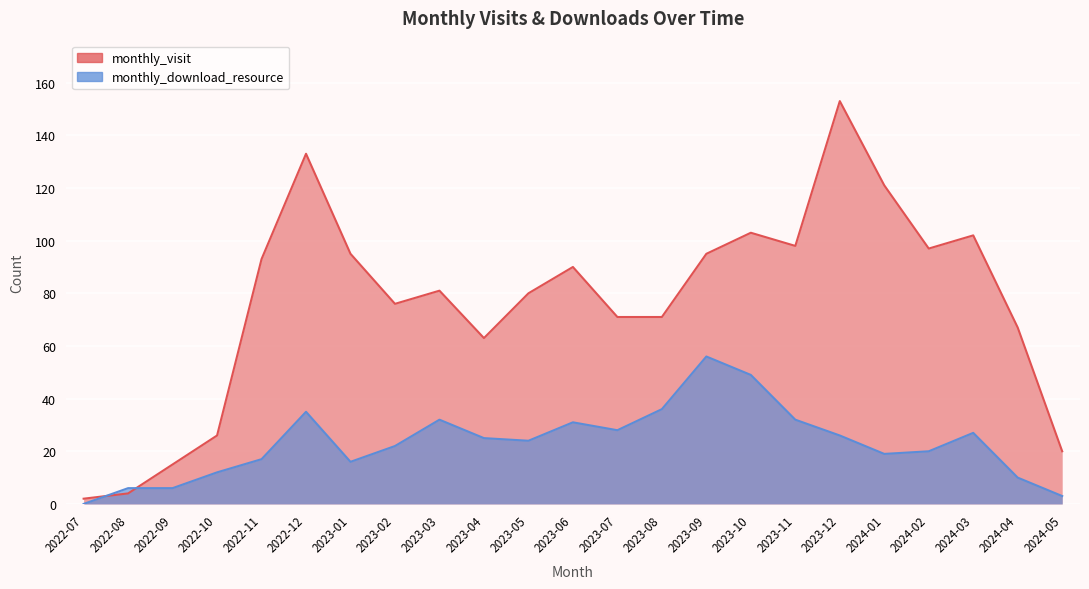

Where does the monthly_download_resource series first go above 24?

2022-12